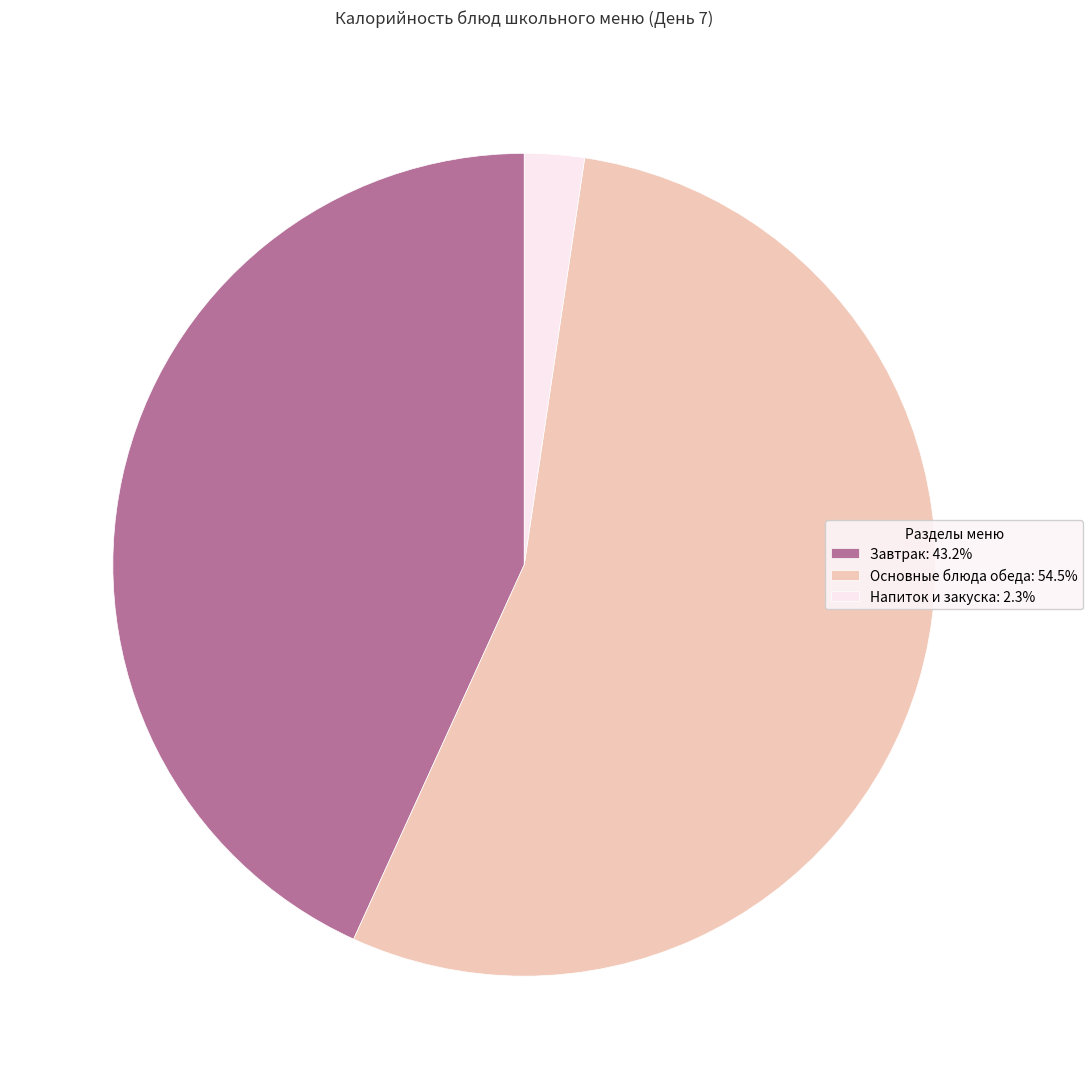

Is the sum of Основные блюда обеда: 54.5% and Напиток и закуска: 2.3% greater than half?

Yes